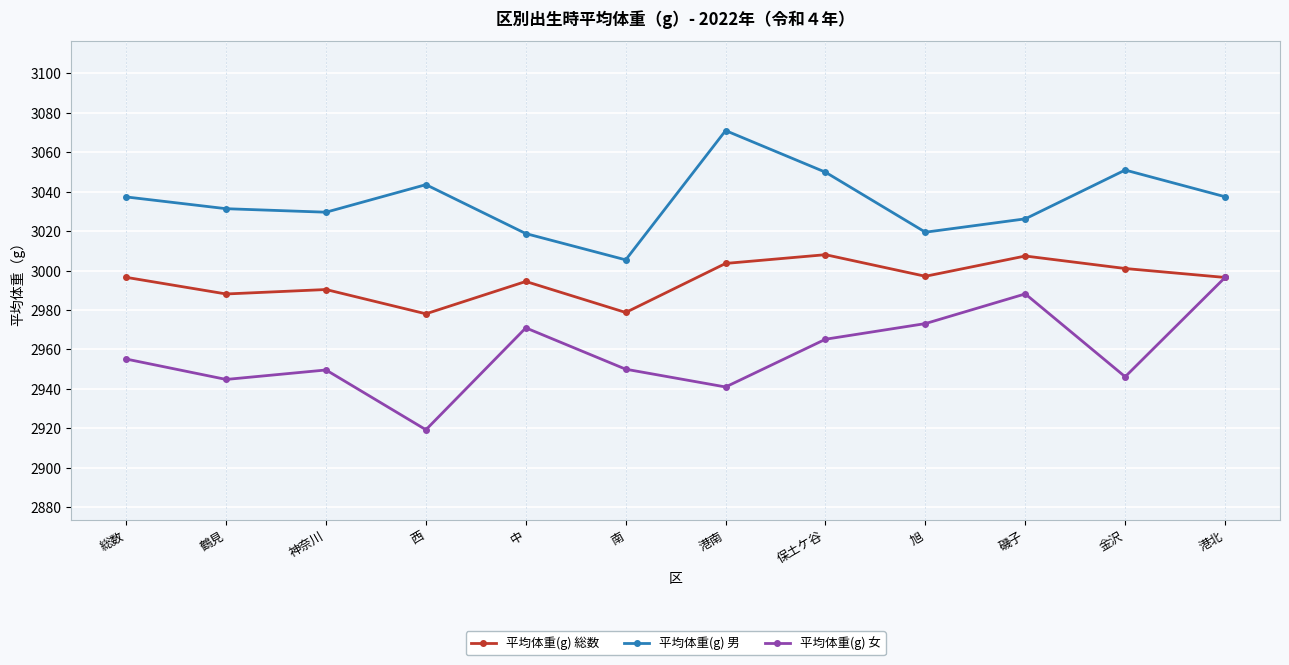

What is the label of the 6th point from the left?

南